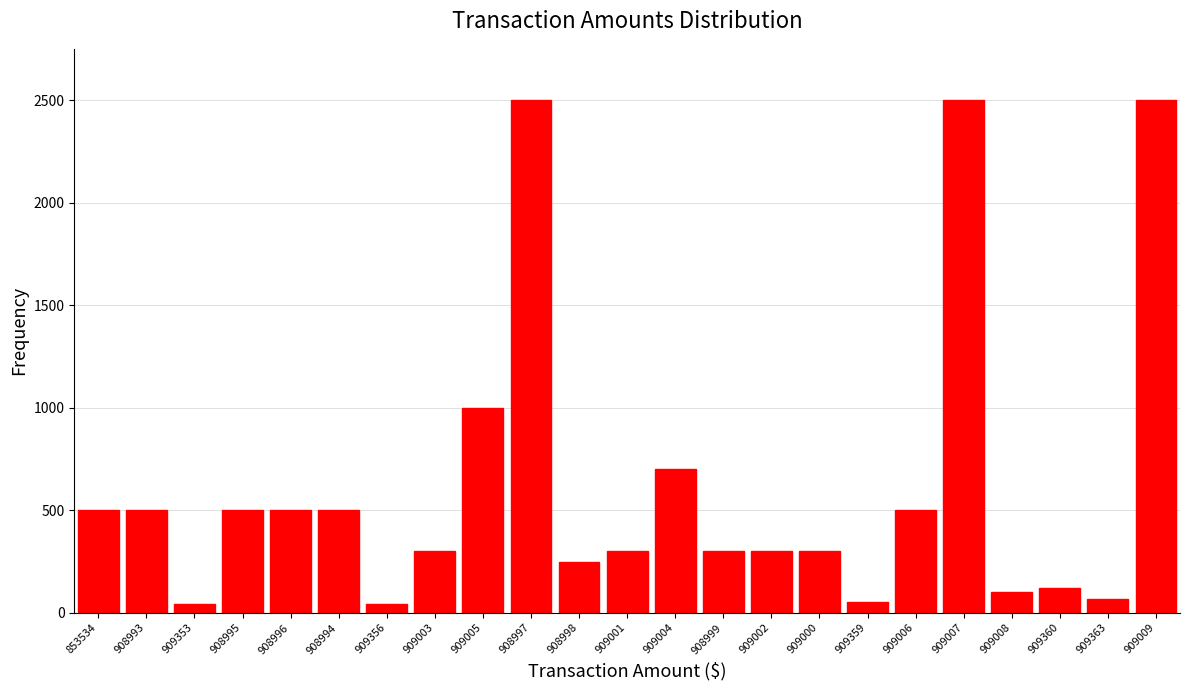

What is the greatest value displayed?

2500.0